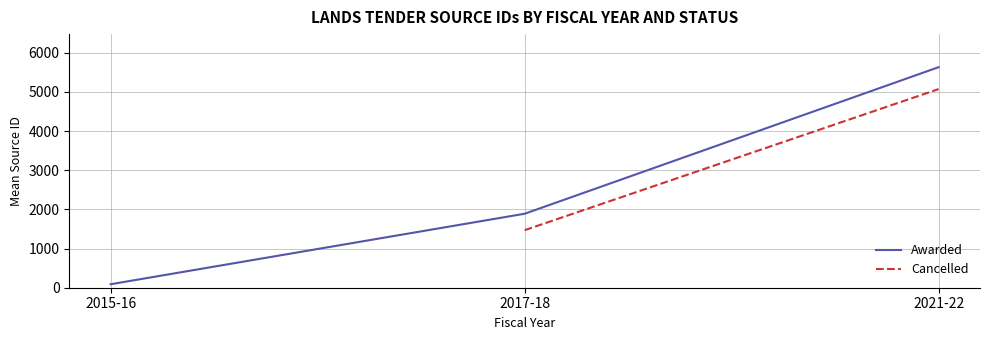

What is the label of the 2nd point from the left?

2017-18